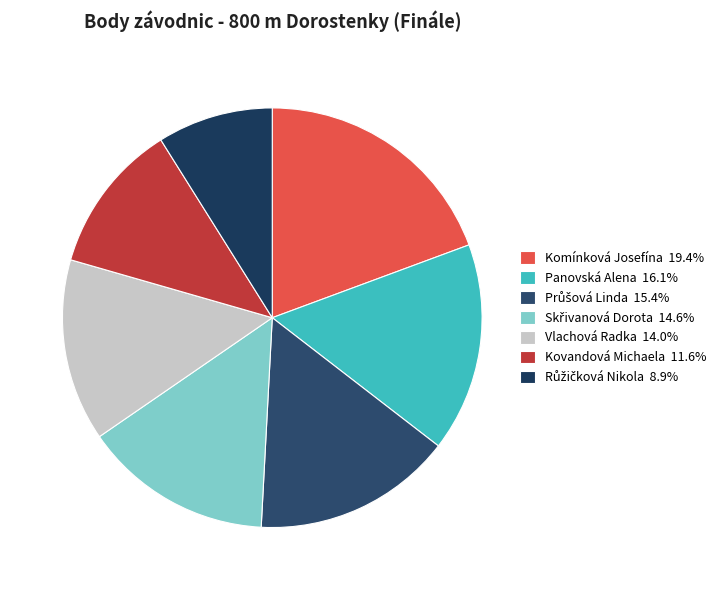

Count the number of slices in the pie.

7